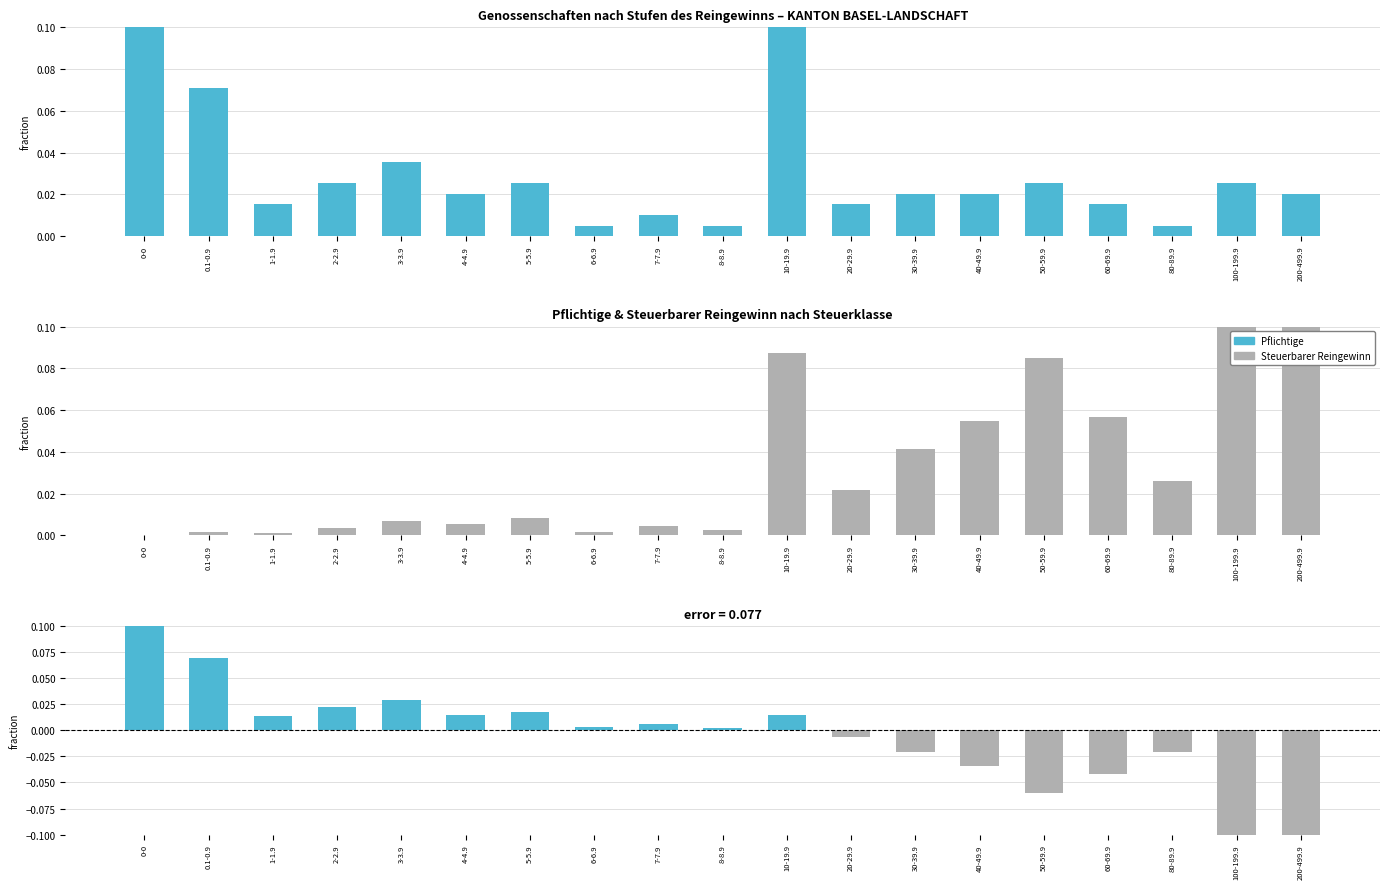

What is the difference between the Pflichtige values at 10-19.9 and 60-69.9?

0.1